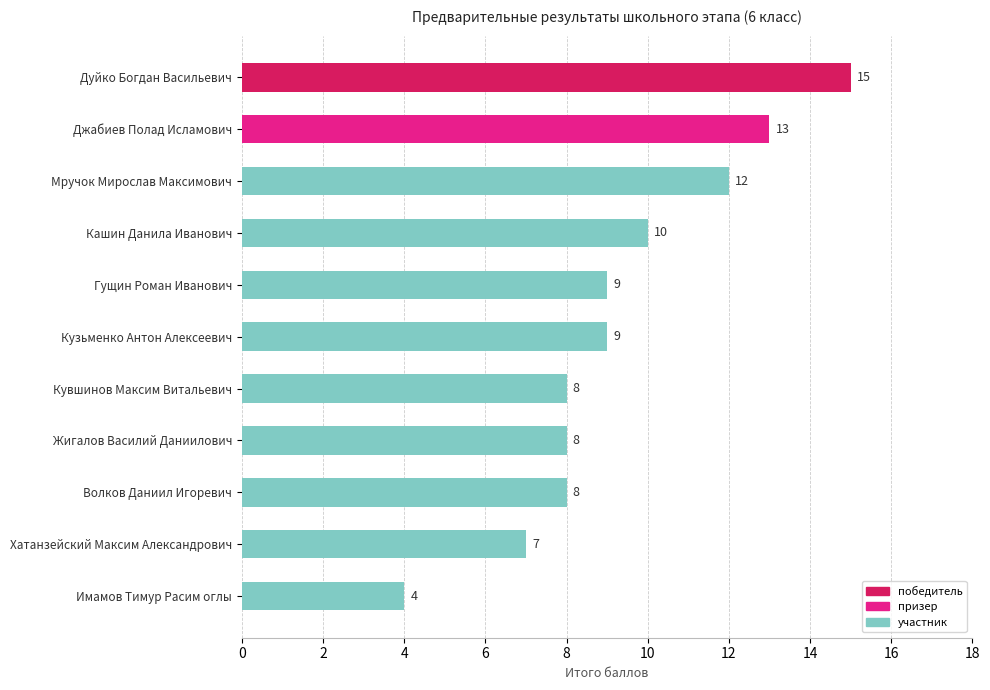

What is the sum of all values?

103